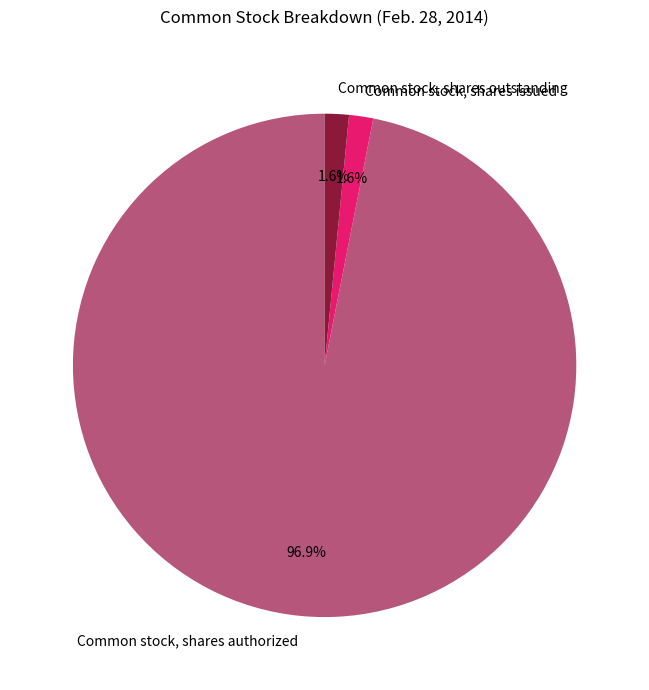

Count the number of slices in the pie.

3